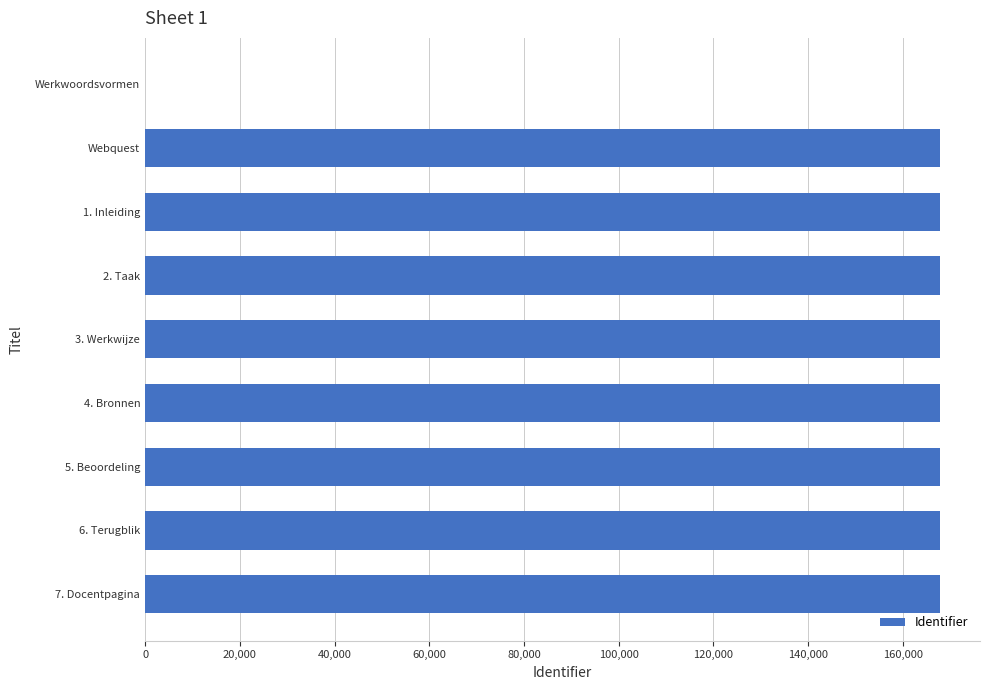

What is the sum of all values?

1343091